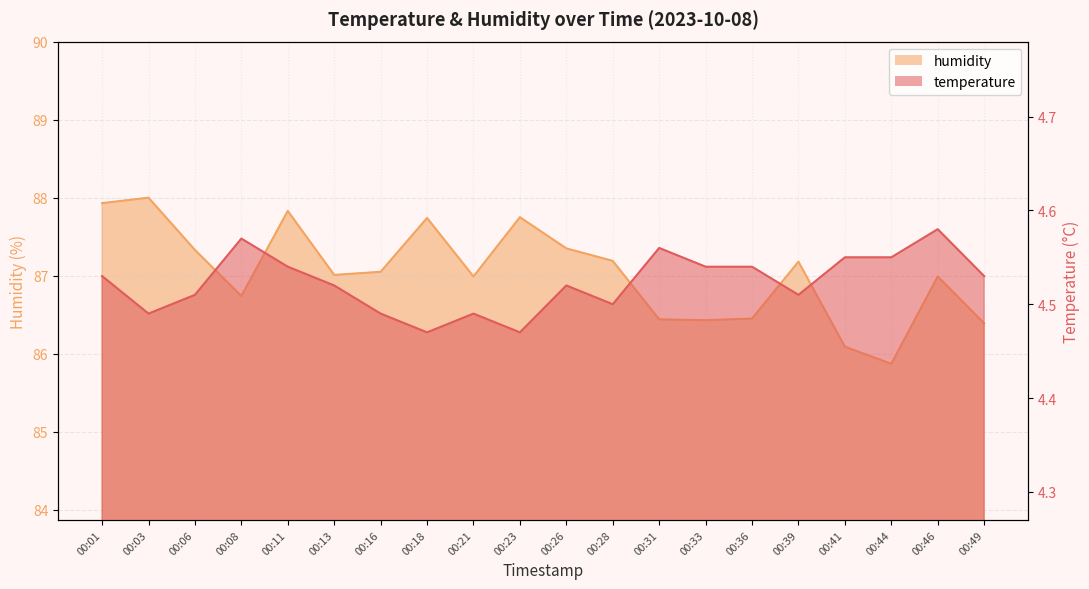

Reading right to left, transcribe all the data shown in this chart.

temperature: 4.5	4.6	4.5	4.5	4.5	4.5	4.5	4.6	4.5	4.5	4.5	4.5	4.5	4.5	4.5	4.5	4.6	4.5	4.5	4.5
humidity: 86.4	87.0	85.9	86.1	87.2	86.5	86.4	86.4	87.2	87.3	87.8	87.0	87.7	87.0	87.0	87.8	86.7	87.3	88.0	87.9